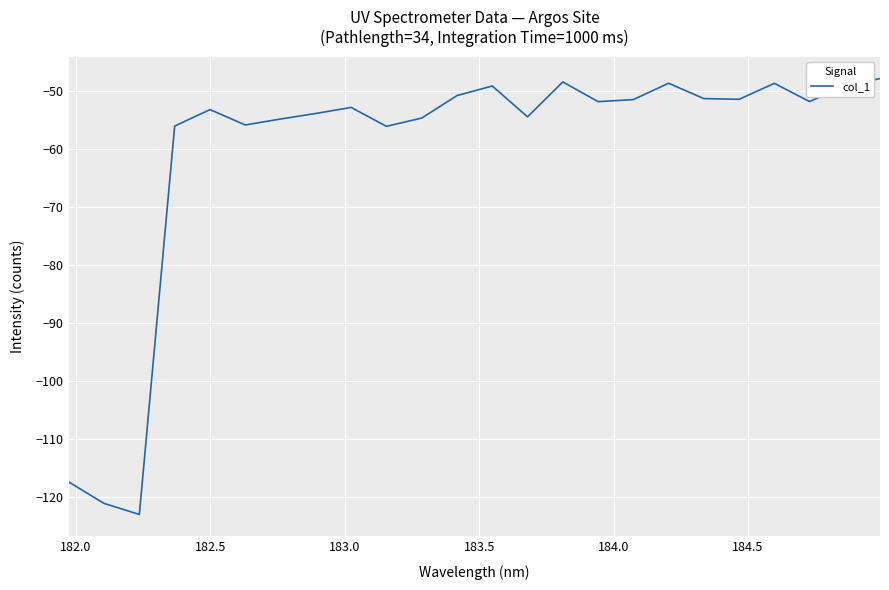

What is the smallest value displayed?

-123.0